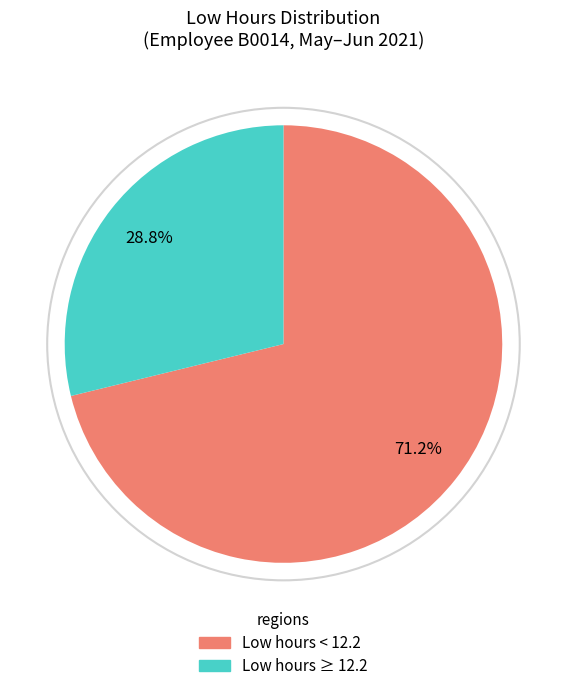

Does any single category account for the majority?

Yes